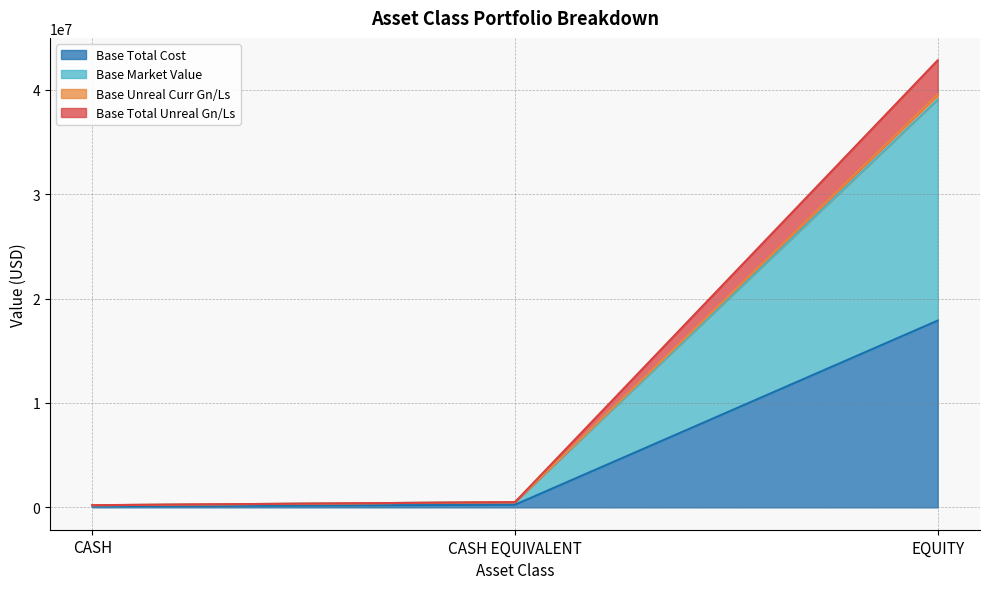

At which category is the sum across all series the highest?

EQUITY